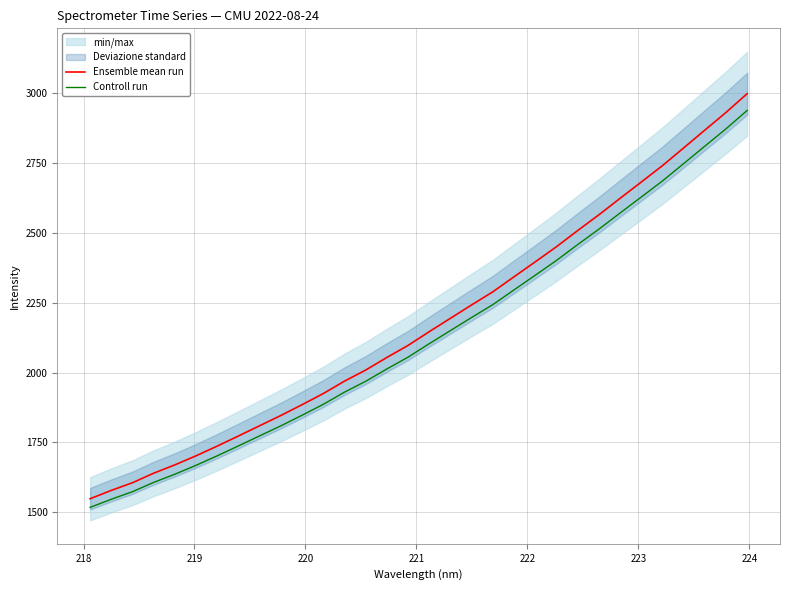

Count the number of categories in the chart.

32